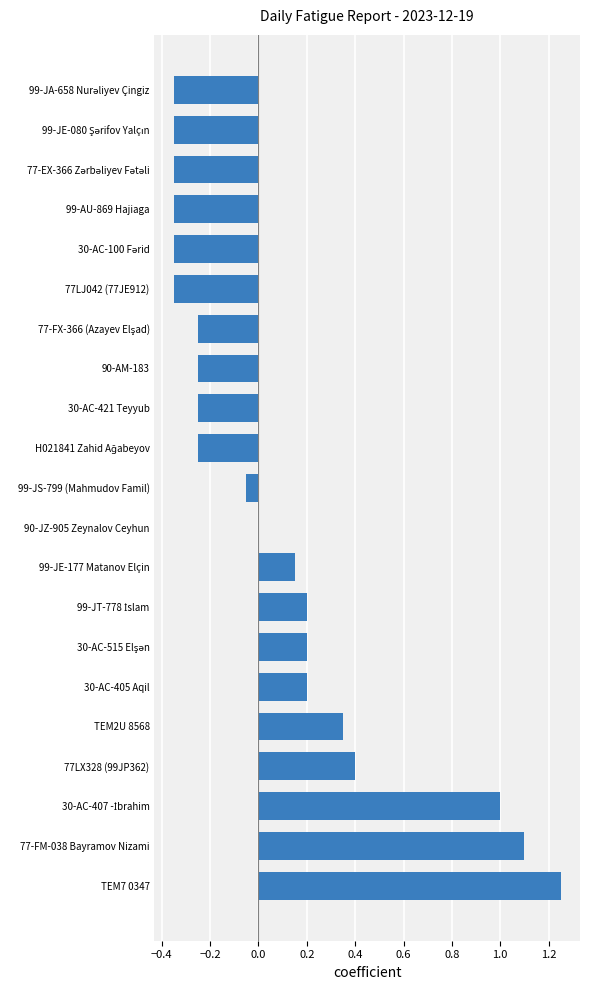

Which has a higher value, TEM2U 8568 or 30-AC-421 Teyyub?

TEM2U 8568